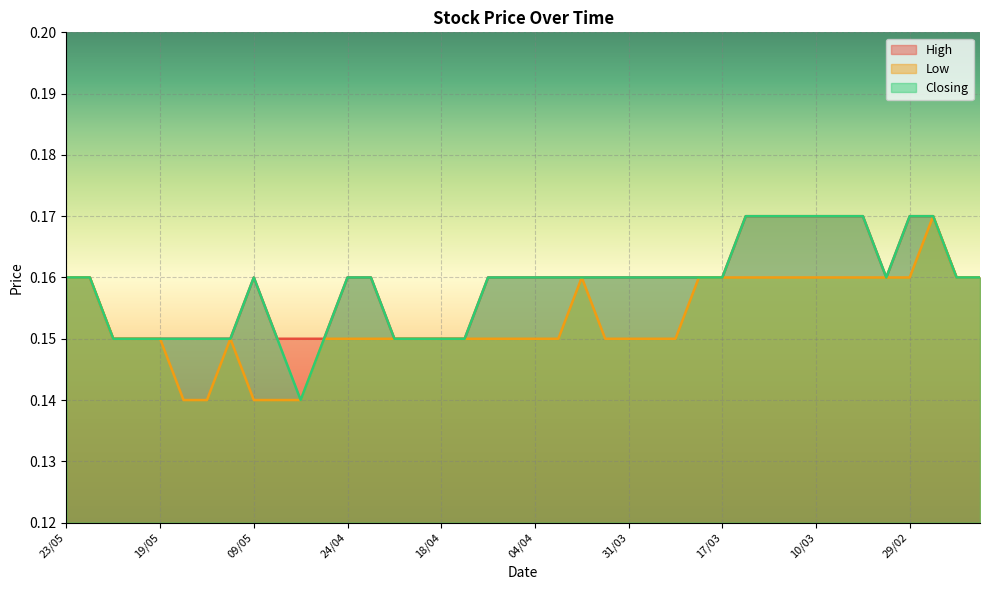

At which category does the chart reach its minimum across all series?

16/05